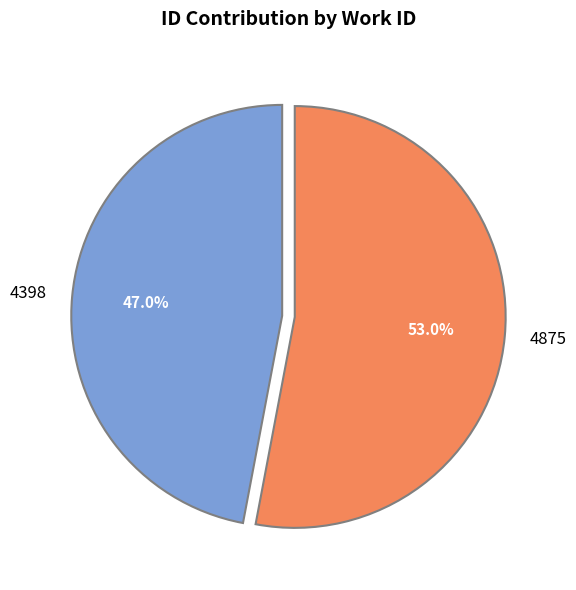

Is there any slice that represents more than half of the pie?

Yes